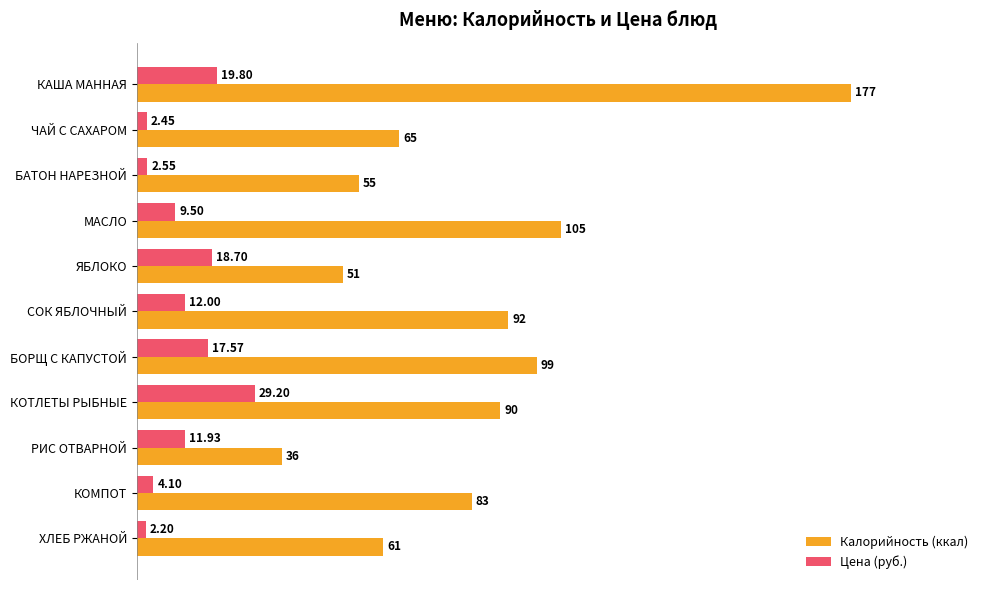

What are all the series names shown in the legend?

Калорийность (ккал), Цена (руб.)